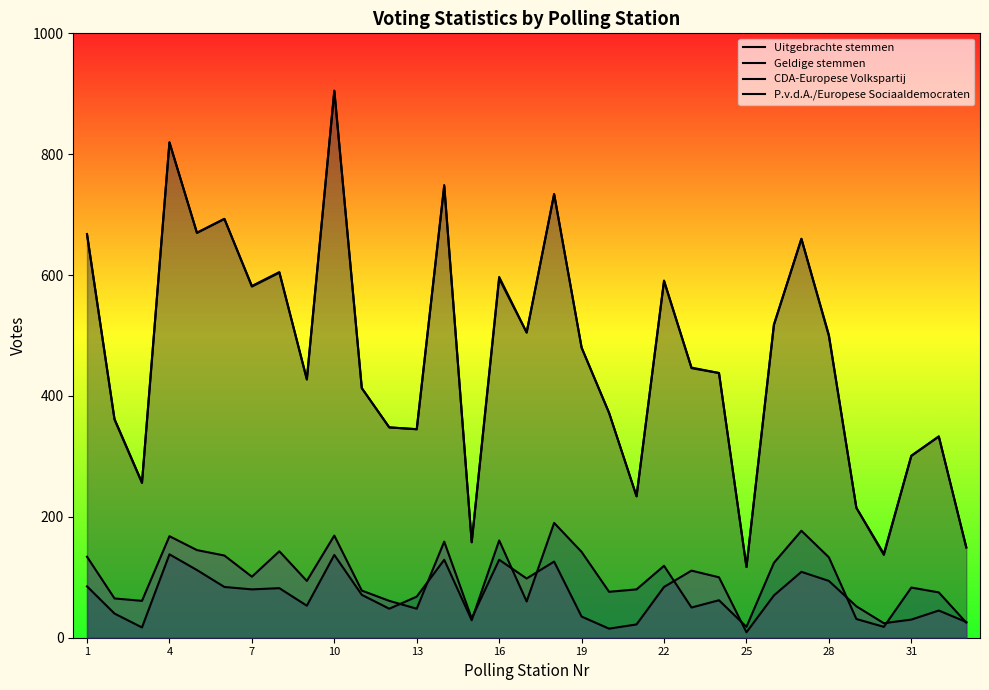

True or false: CDA-Europese Volkspartij and Uitgebrachte stemmen cross at least once.

False